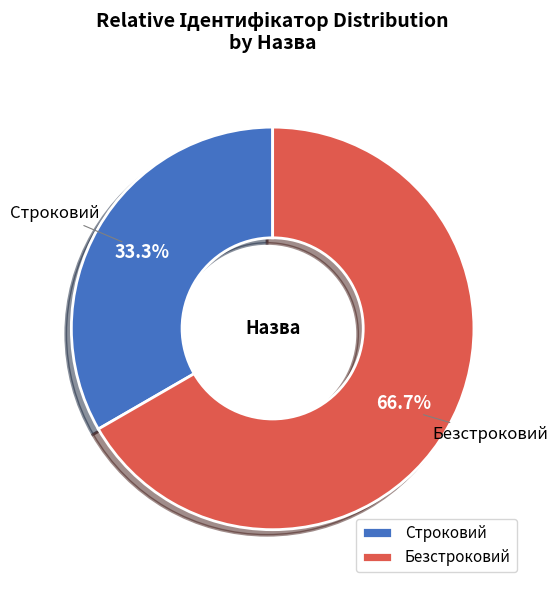

How many segments does this pie chart have?

2